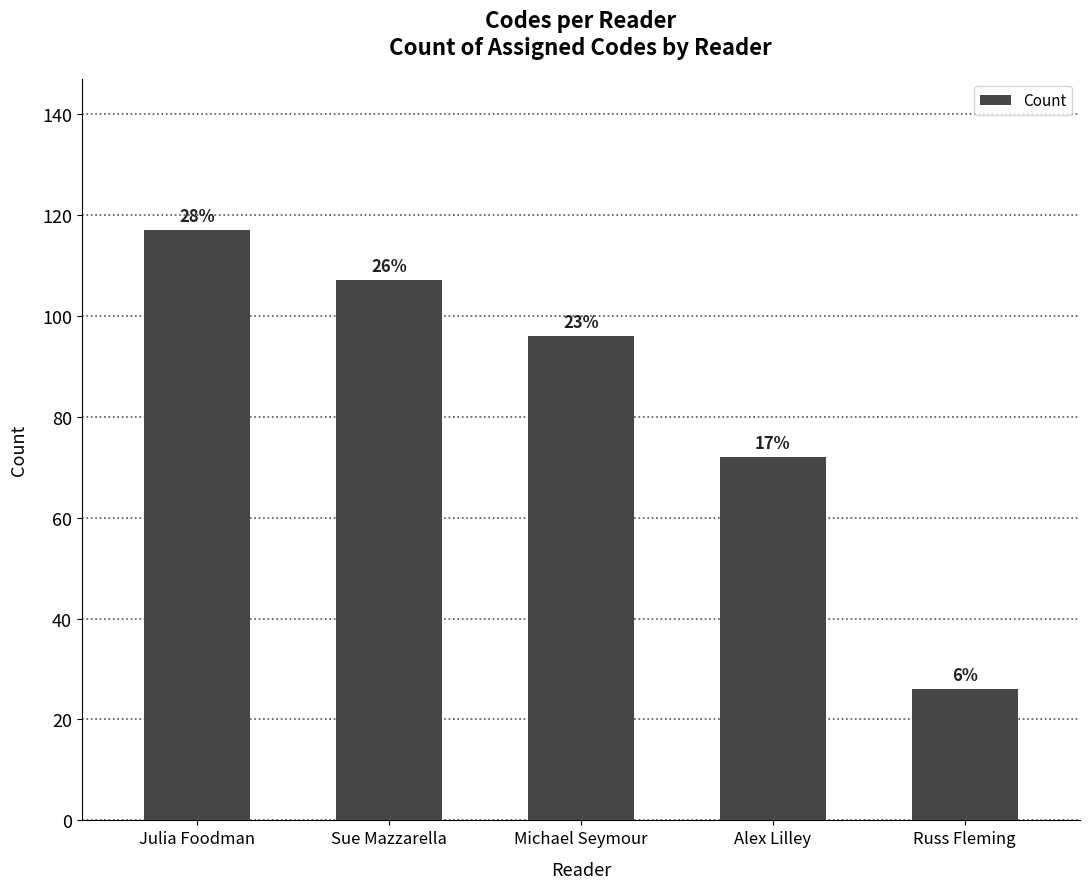

List the labels in order of value, smallest first.

Russ Fleming, Alex Lilley, Michael Seymour, Sue Mazzarella, Julia Foodman